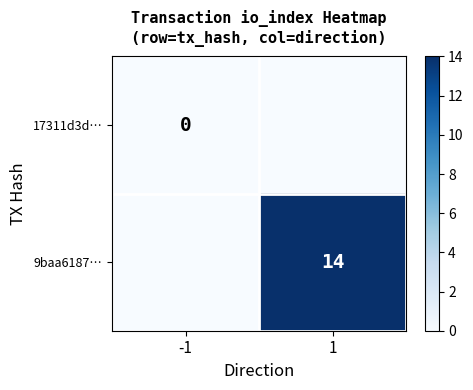

Is it true that 9baa6187… equals 14 at 1?

True